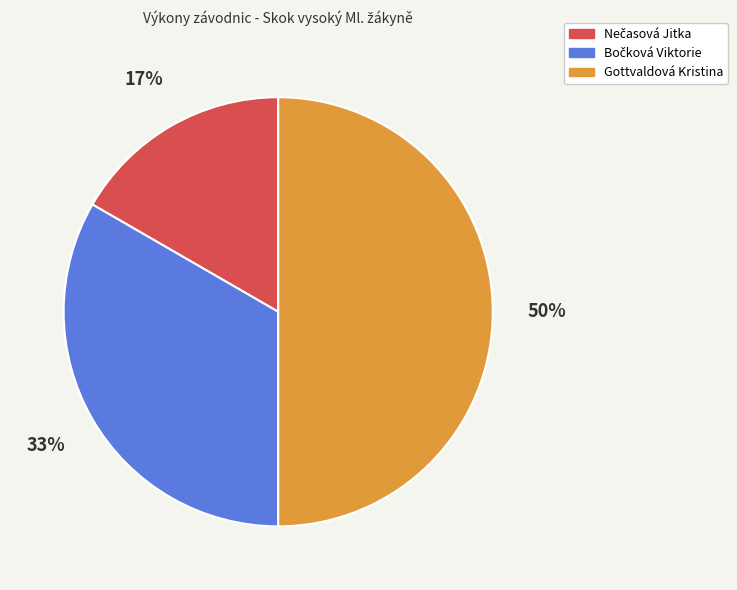

How many slices are in this pie chart?

3